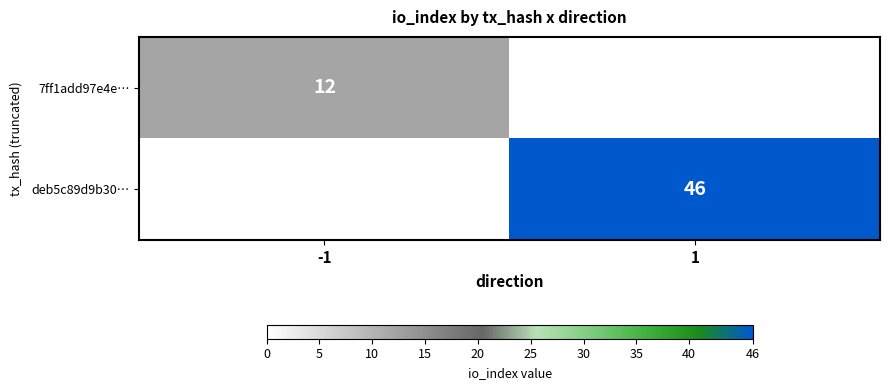

True or false: 7ff1add97e4e… has a value of 17.5 at -1.

False